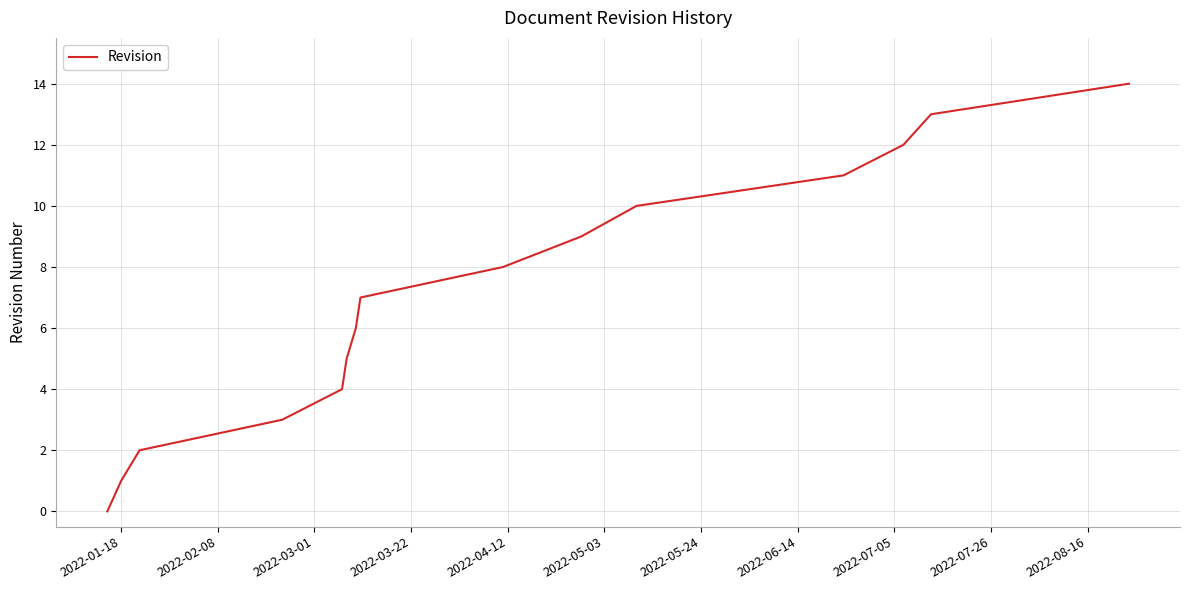

What is the difference between the maximum and minimum values?

14